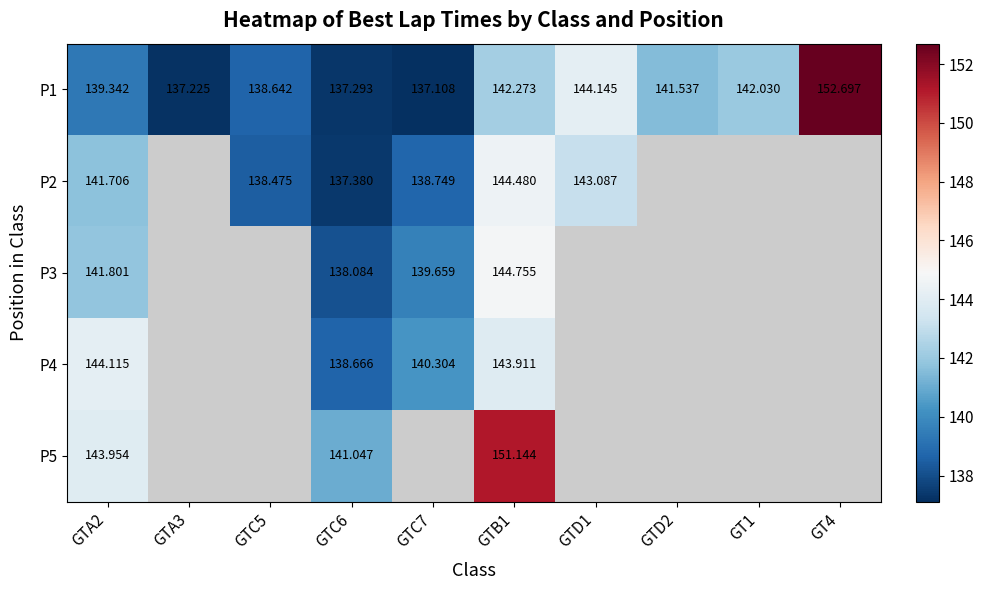

How many values in the P1 series are below 141?

5